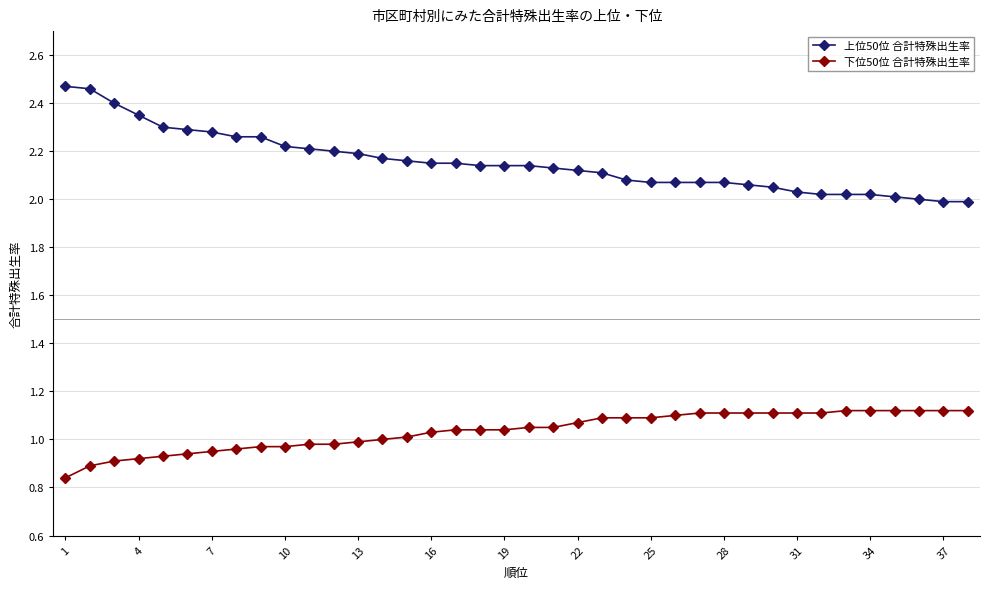

How many categories are shown in the chart?

38